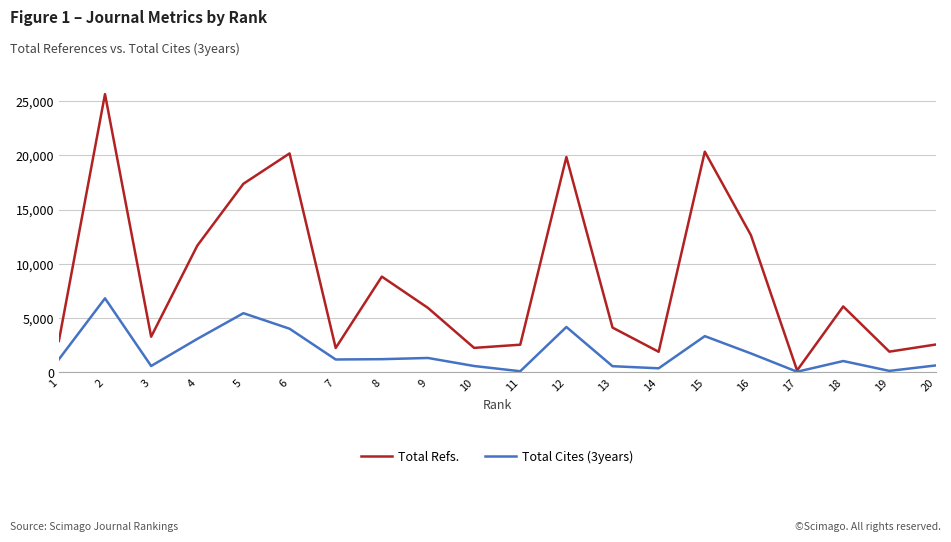

Which series has the largest total across all categories?

Total Refs.